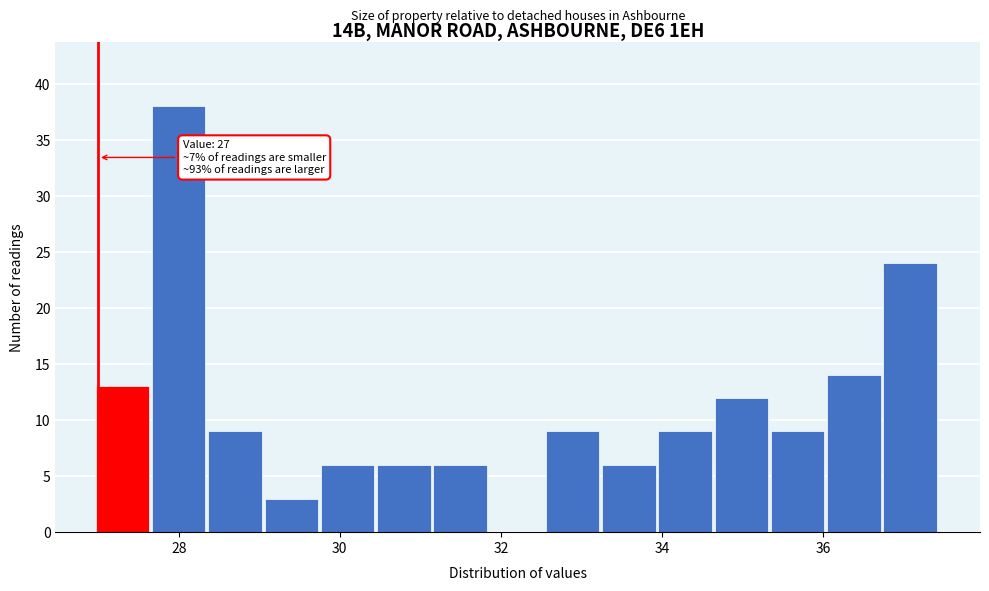

Read against the x-axis, roughly where is the centre of the tallest bar?

28.0